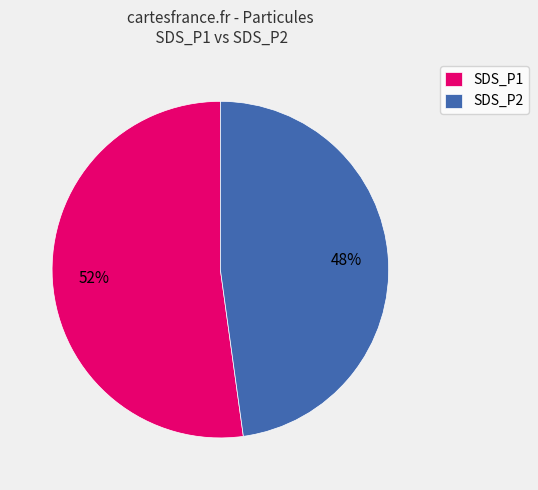

Do SDS_P1 and SDS_P2 together represent more than half of the pie?

Yes